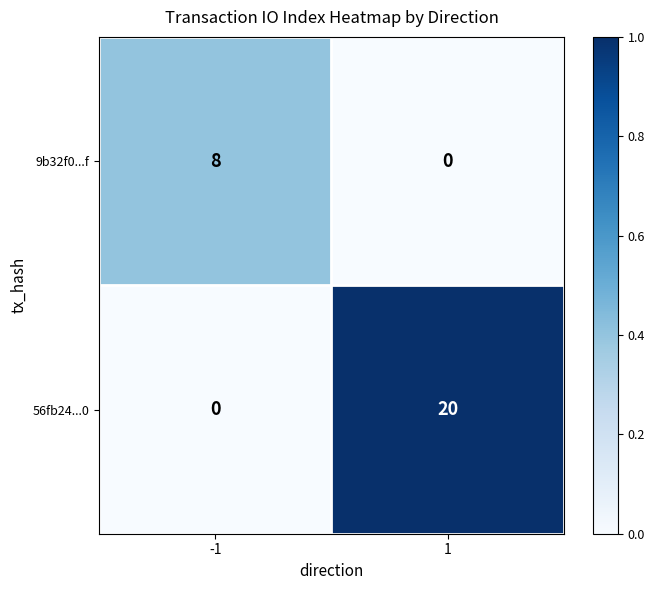

What is the maximum value for 9b32f0...f?

8